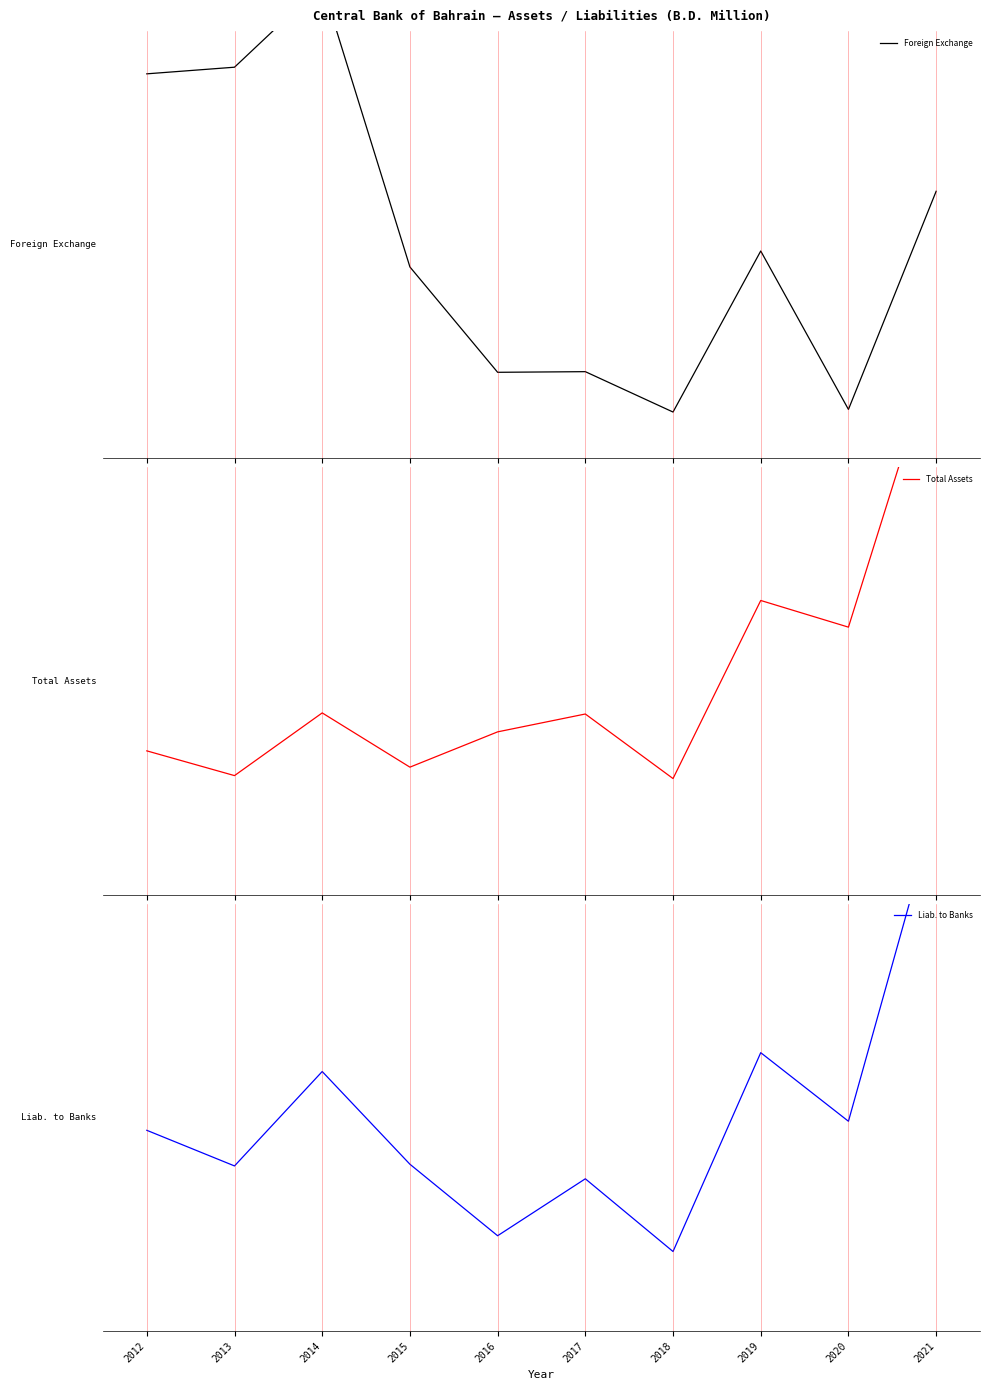

Rank the series at 2018 from highest to lowest value.

Total Assets, Liab. to Banks, Foreign Exchange